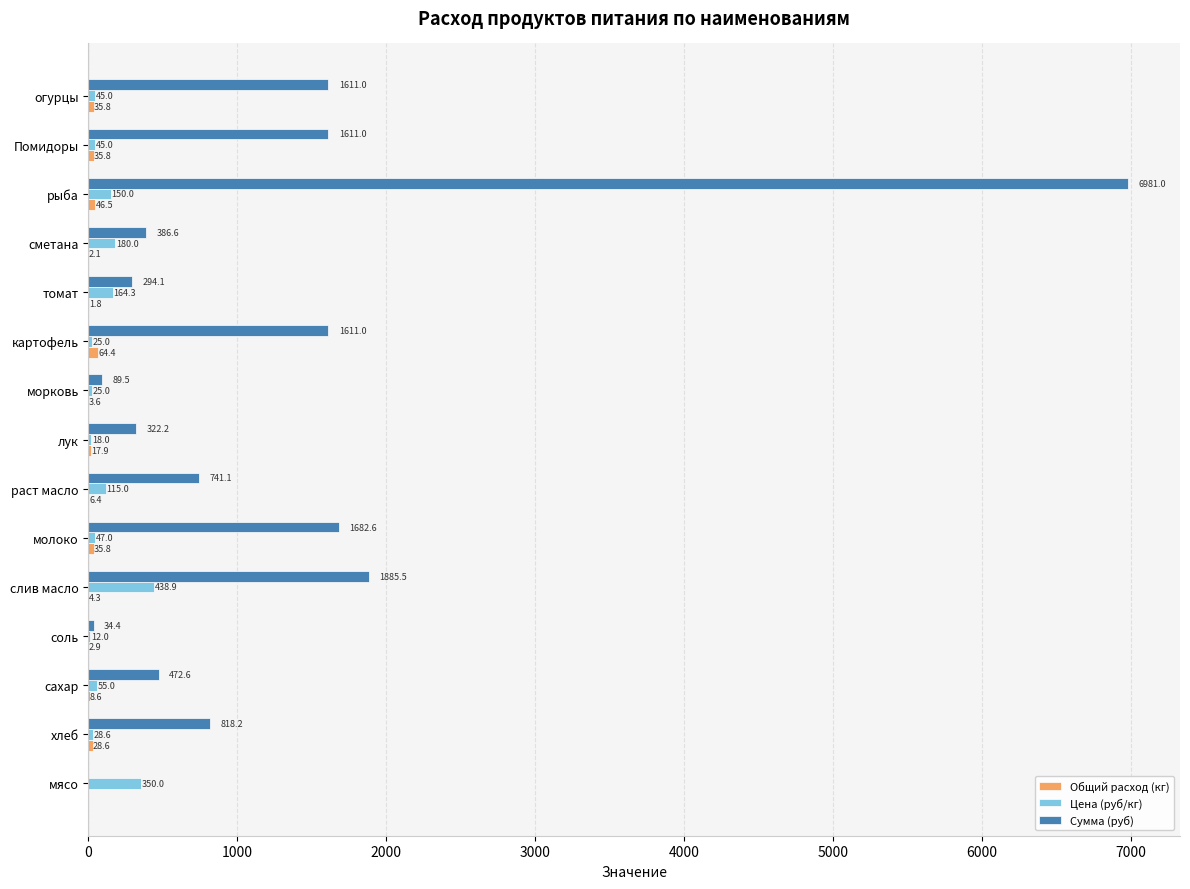

Which series has the largest range (max minus min)?

Сумма (руб)